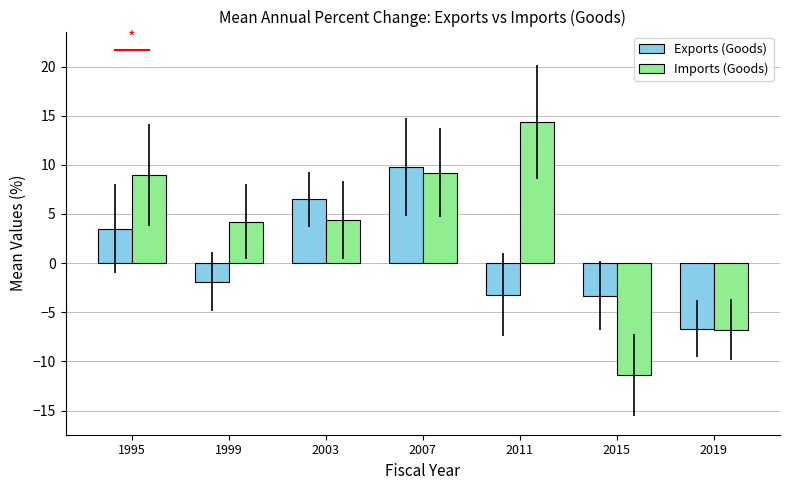

What is the total value across all series at 2003?

10.9